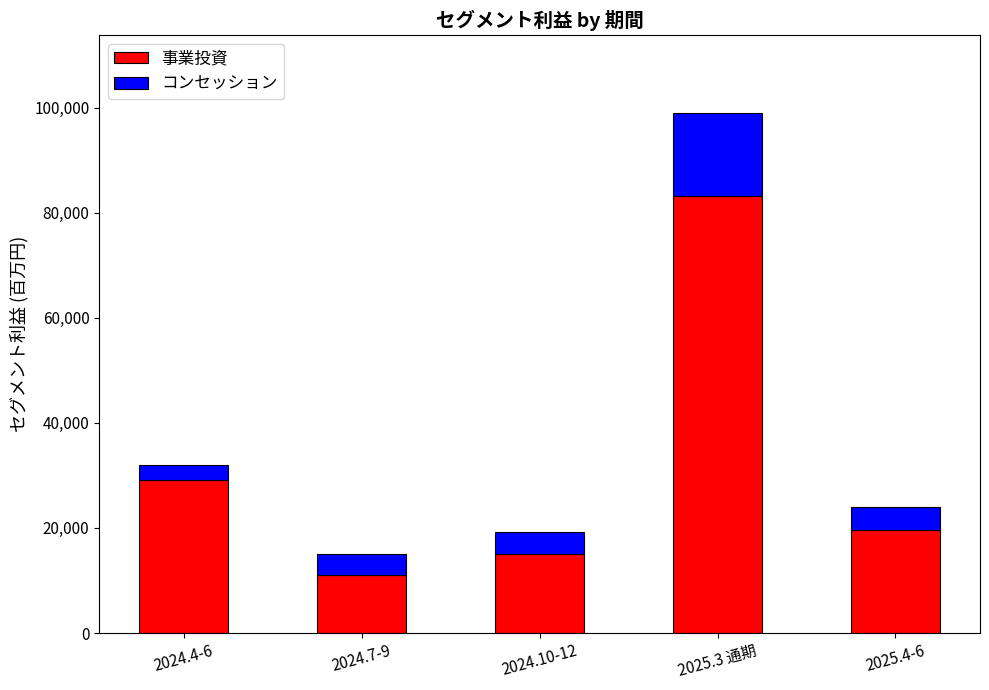

What is the total value across all series at 2025.3 通期?

98872